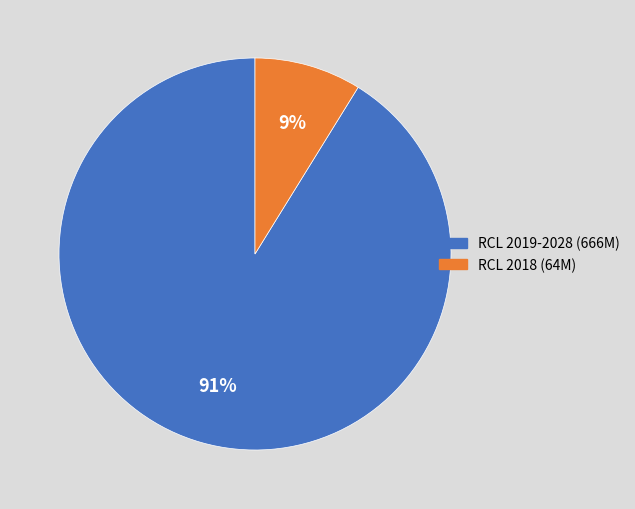

Does any single category account for the majority?

Yes